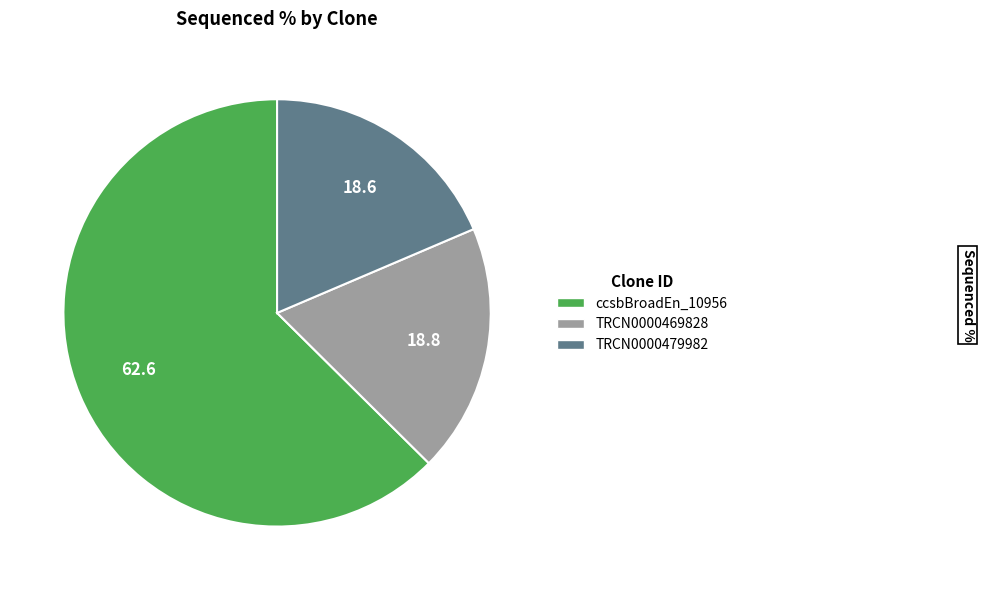

Is there any slice that represents more than half of the pie?

Yes